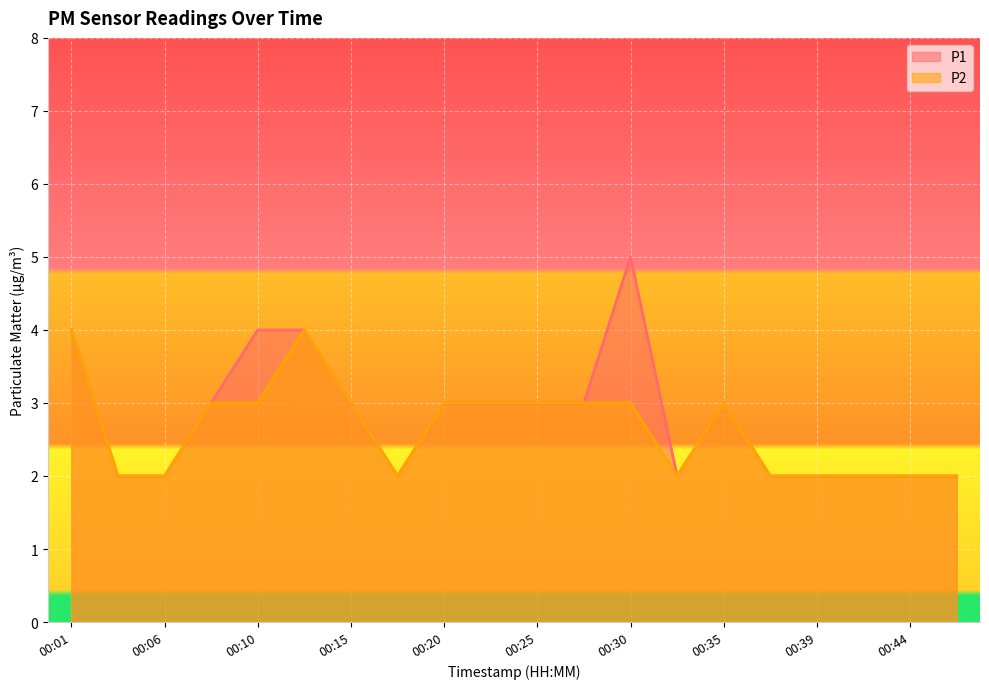

At which category does P1 reach its first local valley?

00:18